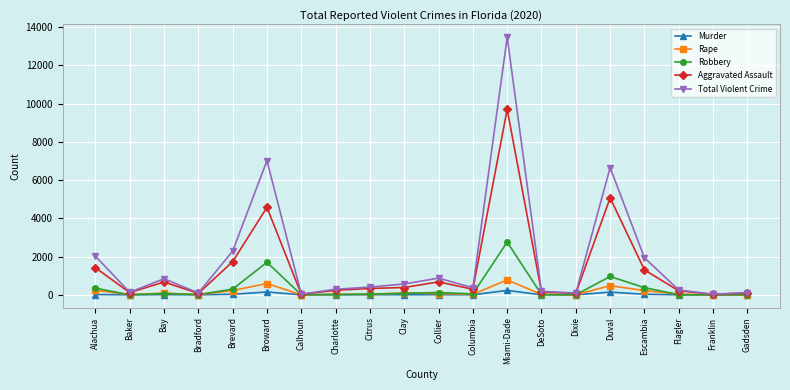

List the series in order of their peak value, highest first.

Total Violent Crime, Aggravated Assault, Robbery, Rape, Murder